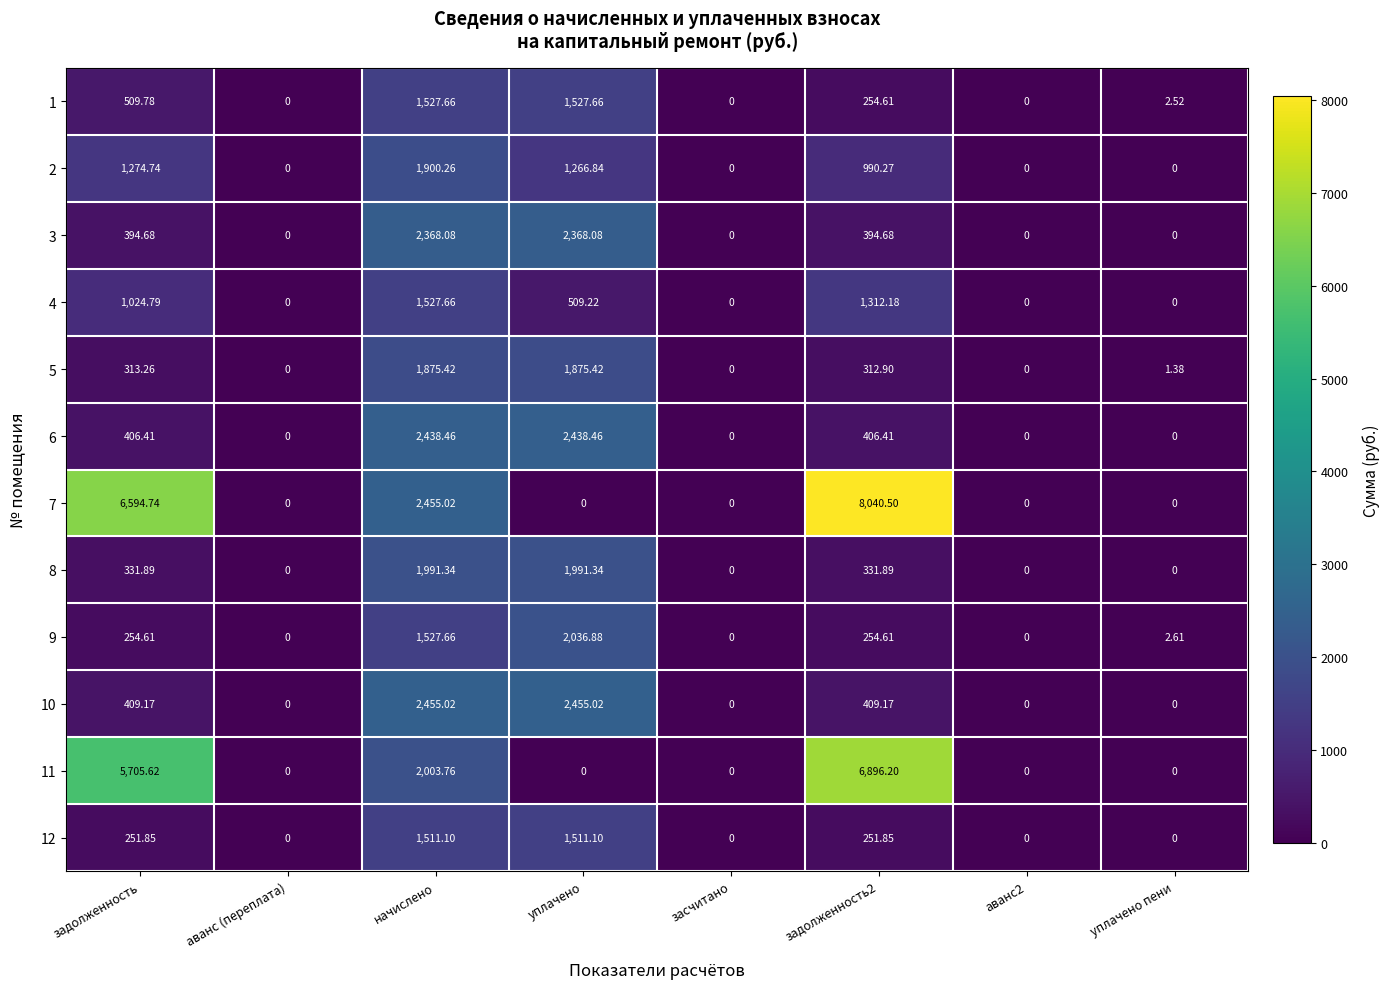

At which label does 9 first exceed 254?

задолженность